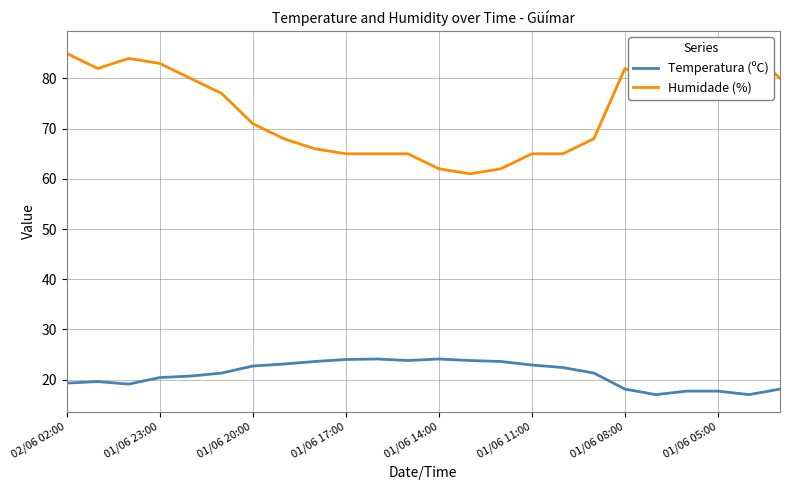

Count the number of categories in the chart.

24